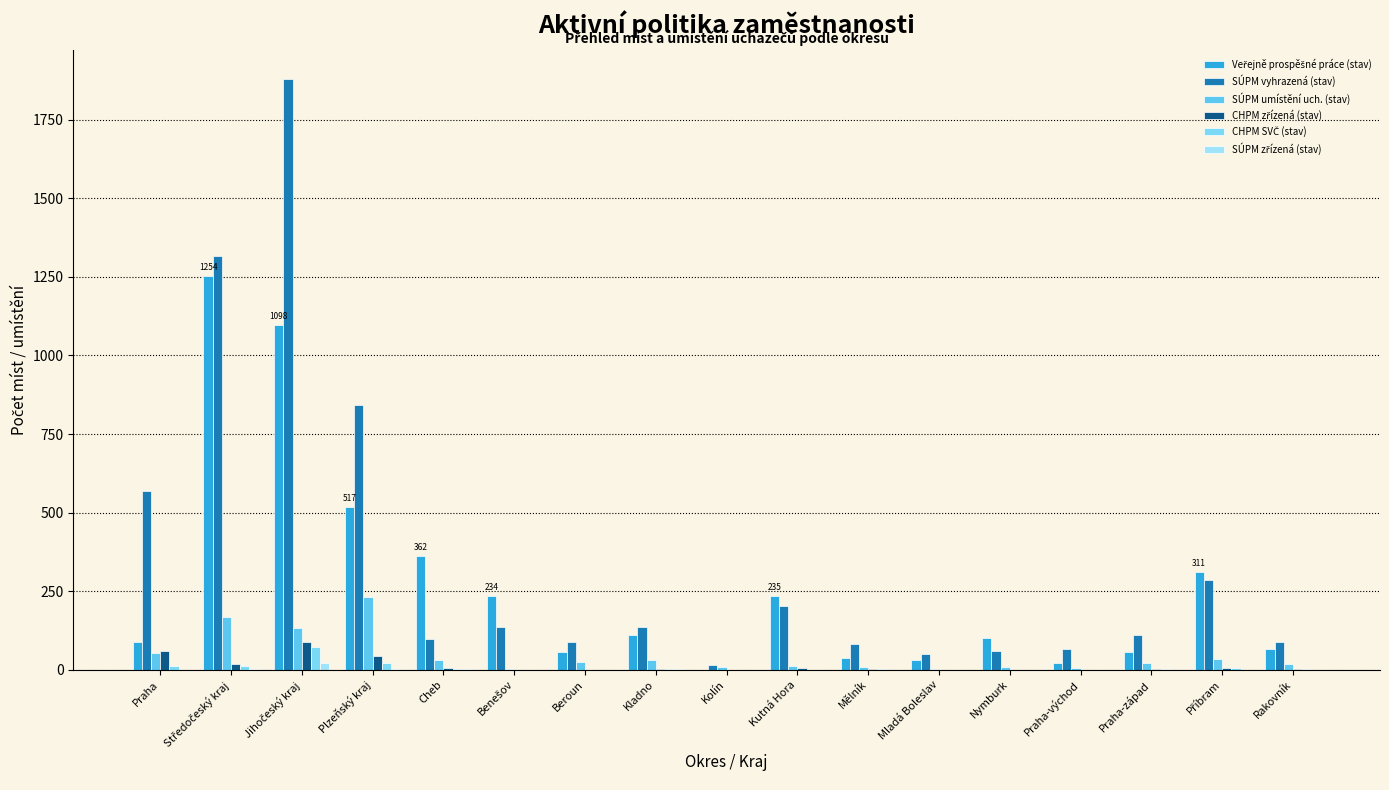

What is the difference between the maximum and second lowest values in the Veřejně prospěšné práce (stav) series?

1233